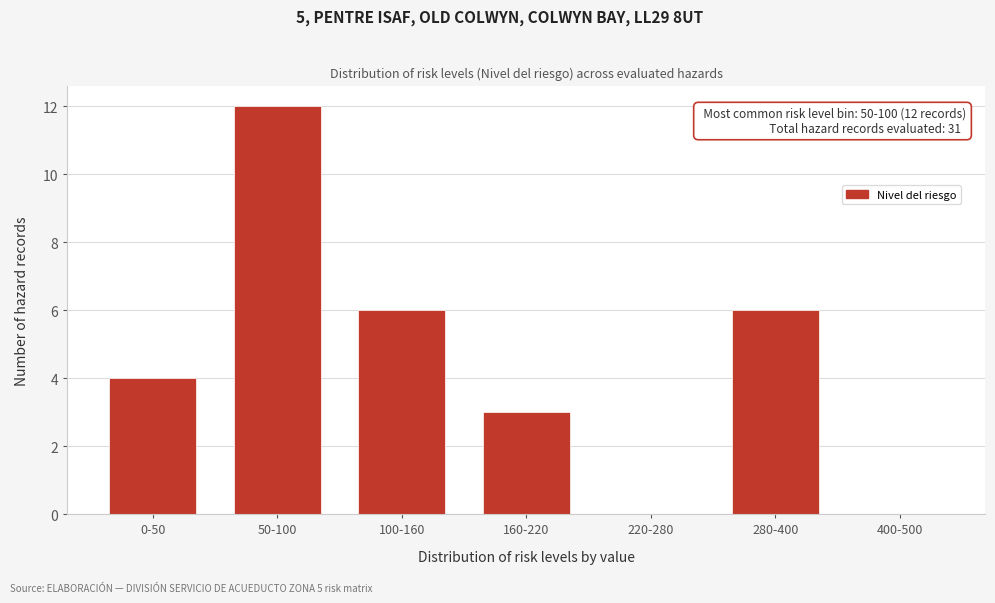

Reading right to left, what are all the values shown in this chart?

400-500=0	280-400=6	220-280=0	160-220=3	100-160=6	50-100=12	0-50=4